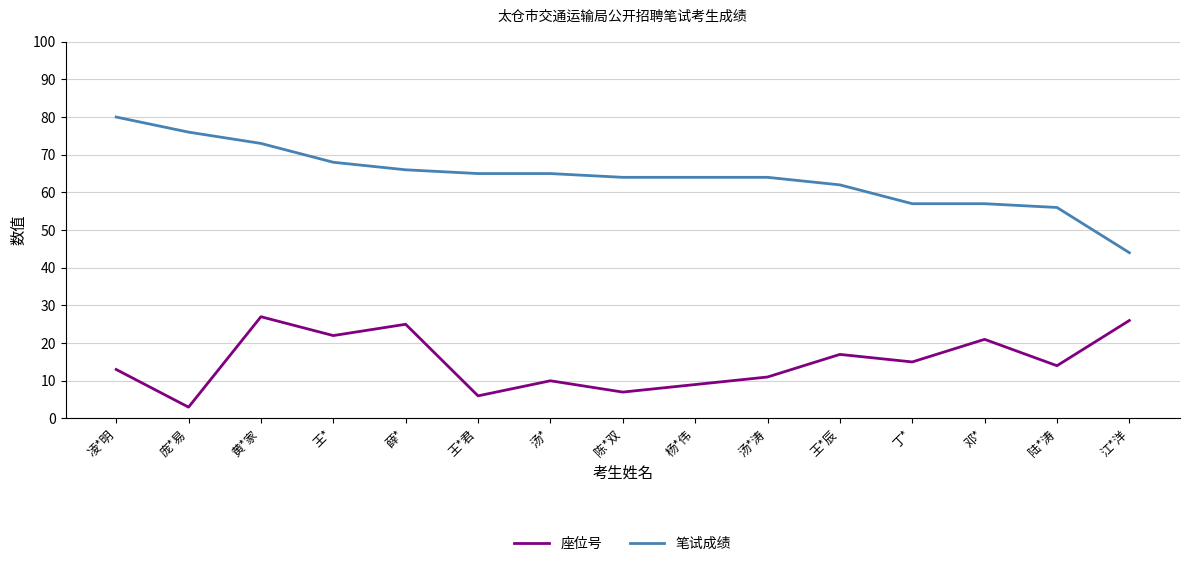

Is this an area chart (filled region under the line)?

No